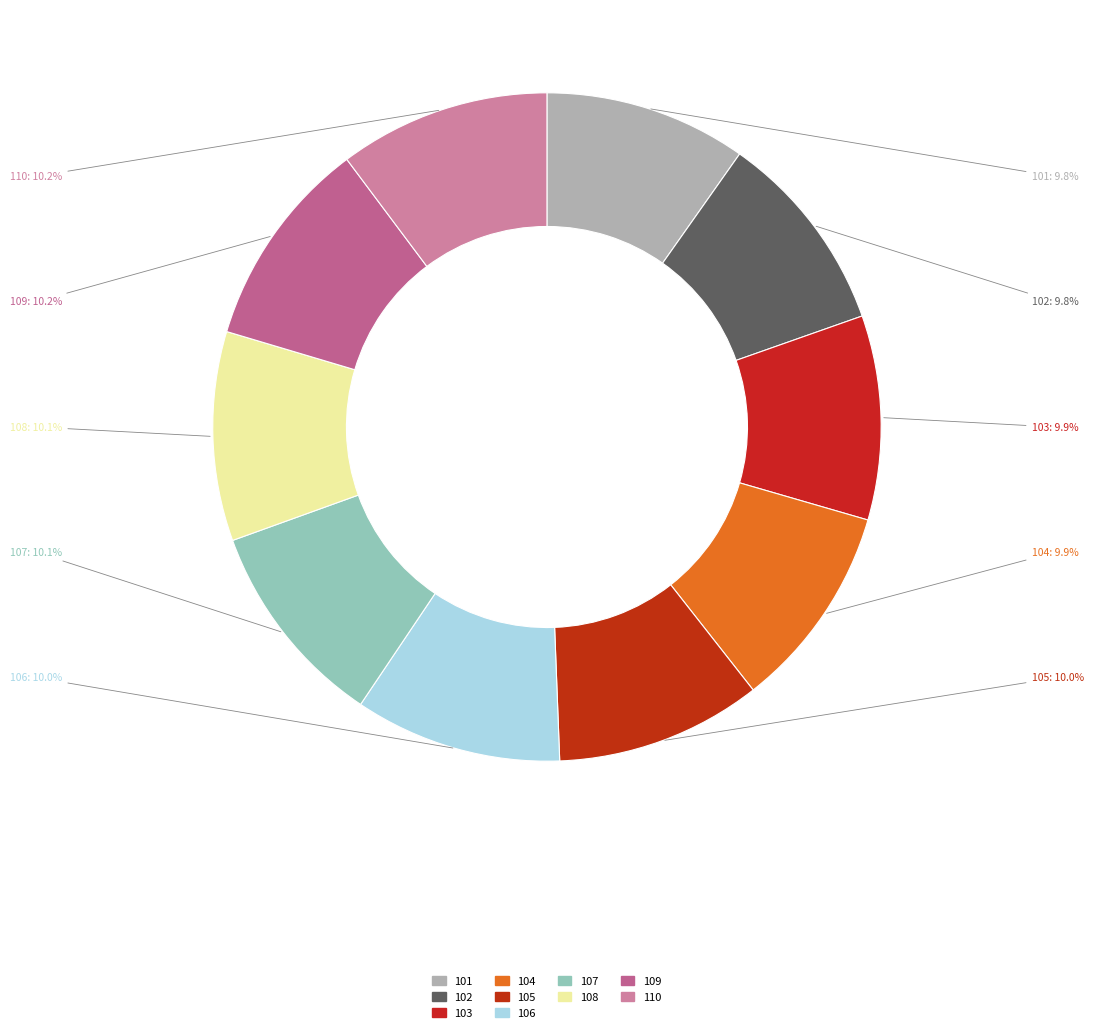

Does 106 represent more than half of the total?

No